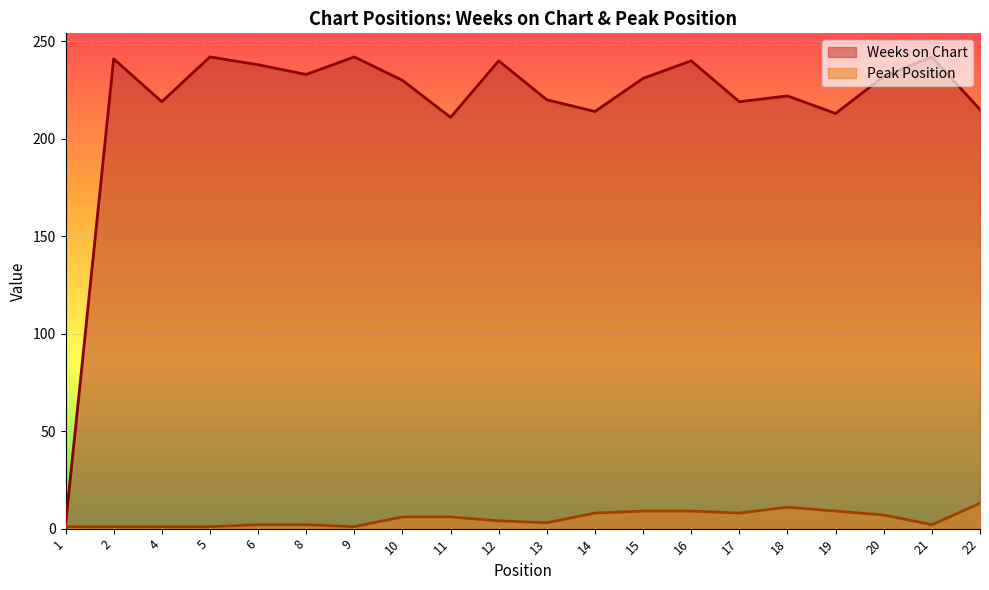

Is it true that Weeks on Chart equals 75 at 19?

False